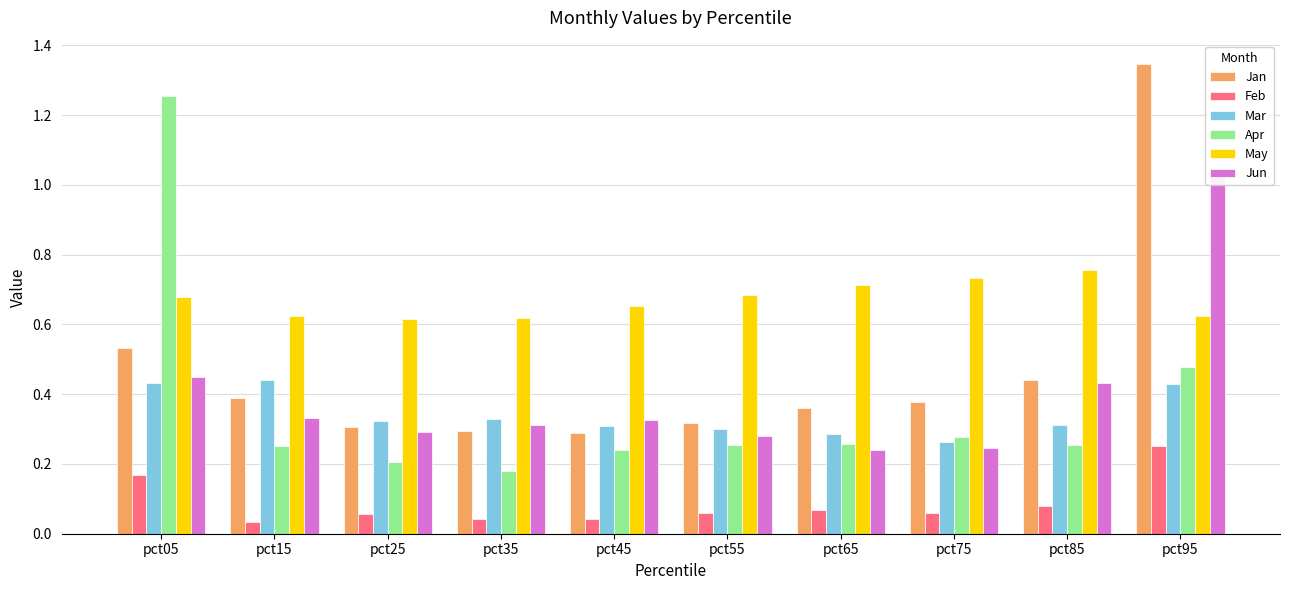

Which series has the widest spread of values?

Apr